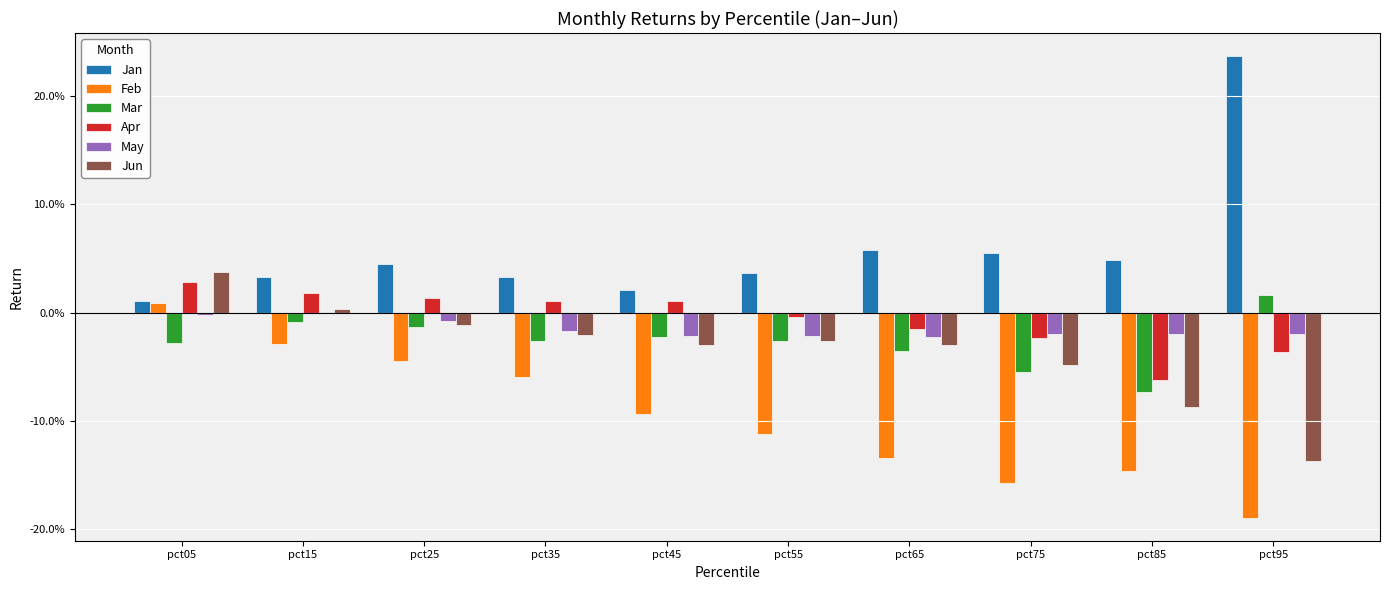

What is the greatest value displayed?

0.2